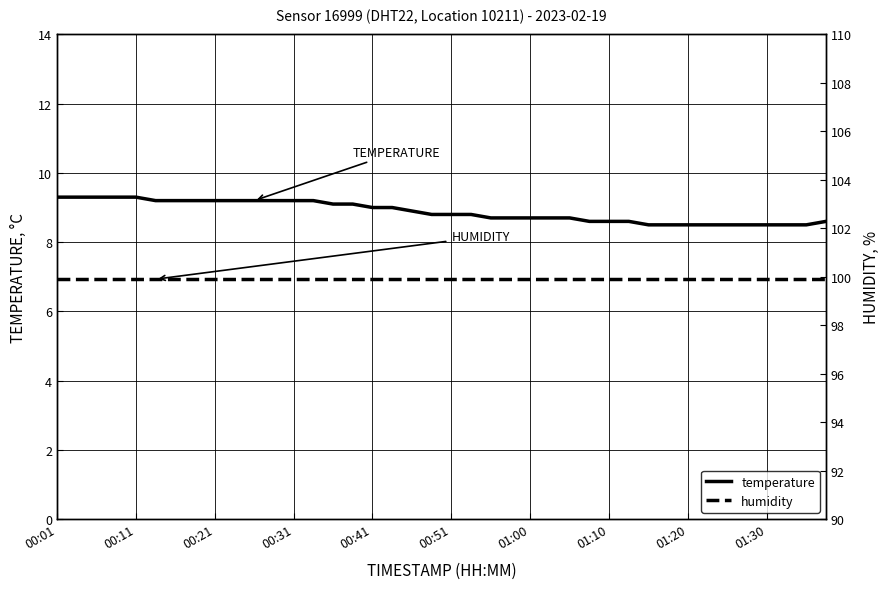

What is the maximum value for temperature?

9.3